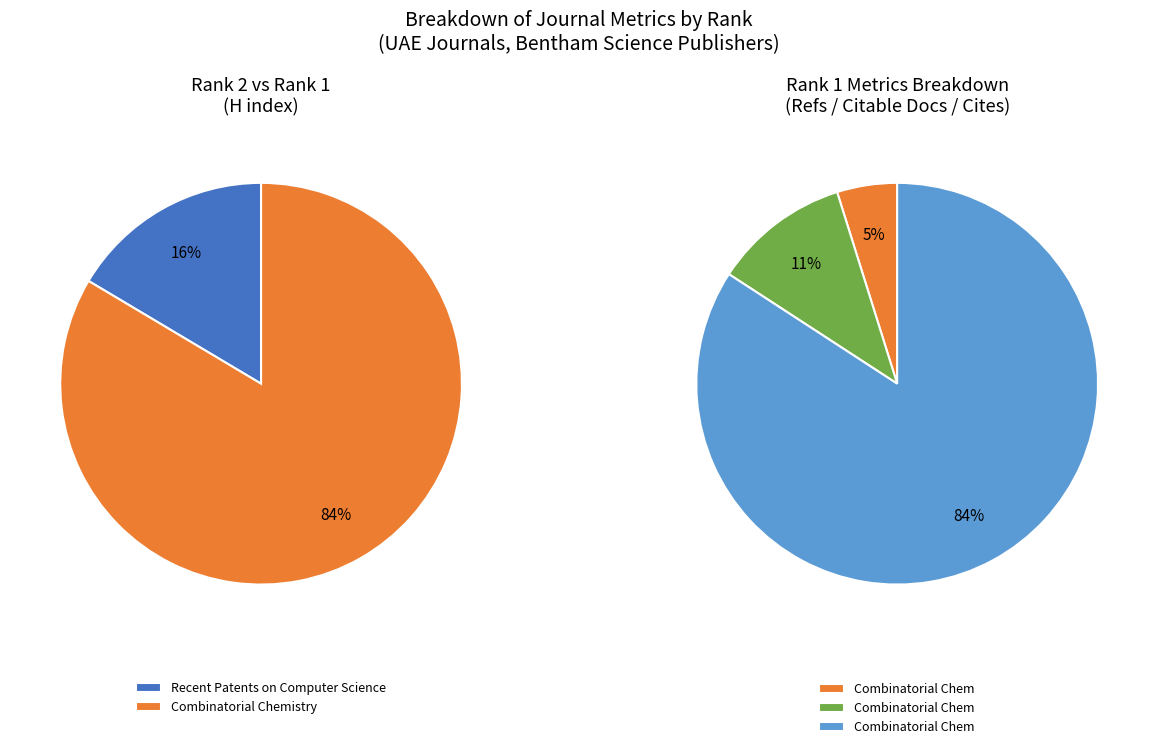

Is the sum of Recent Patents on Computer Science (Rank 2) and Combinatorial Chemistry and High Throughput (Rank 1) greater than half?

Yes